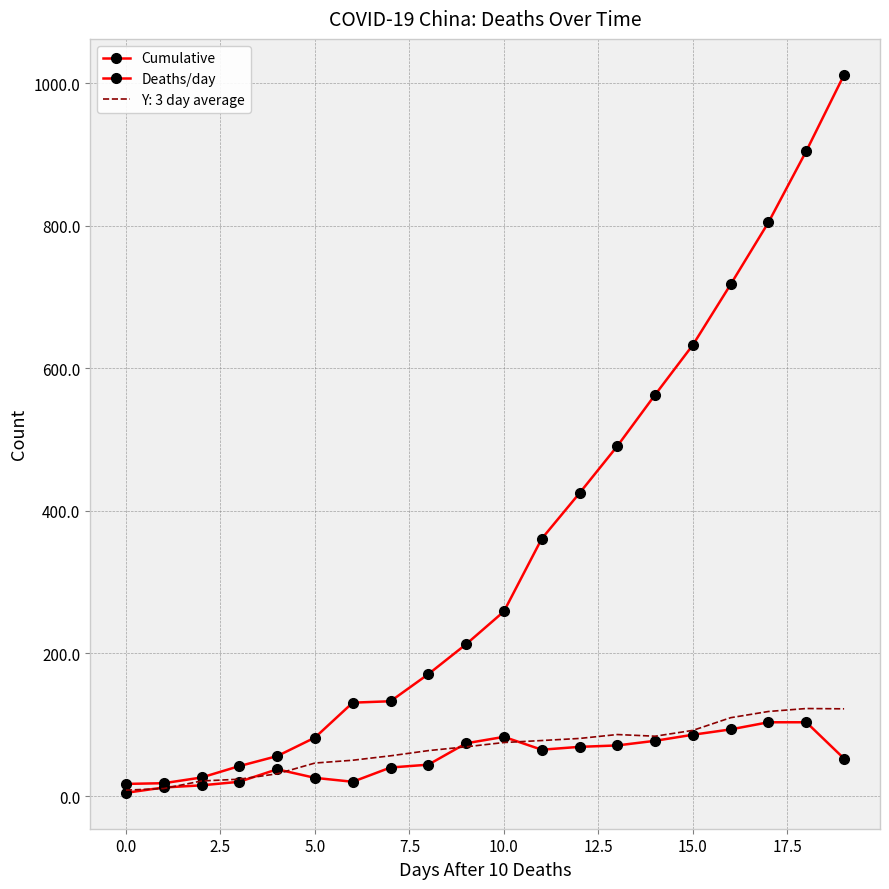

True or false: Cumulative and Deaths/day intersect in this chart.

False